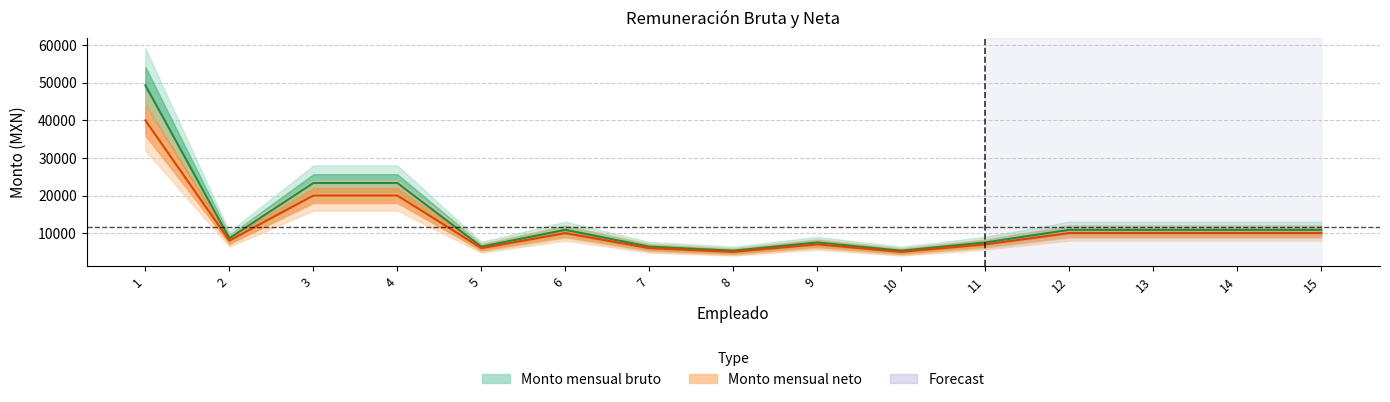

How many interior local valleys does the Monto mensual neto series have?

4